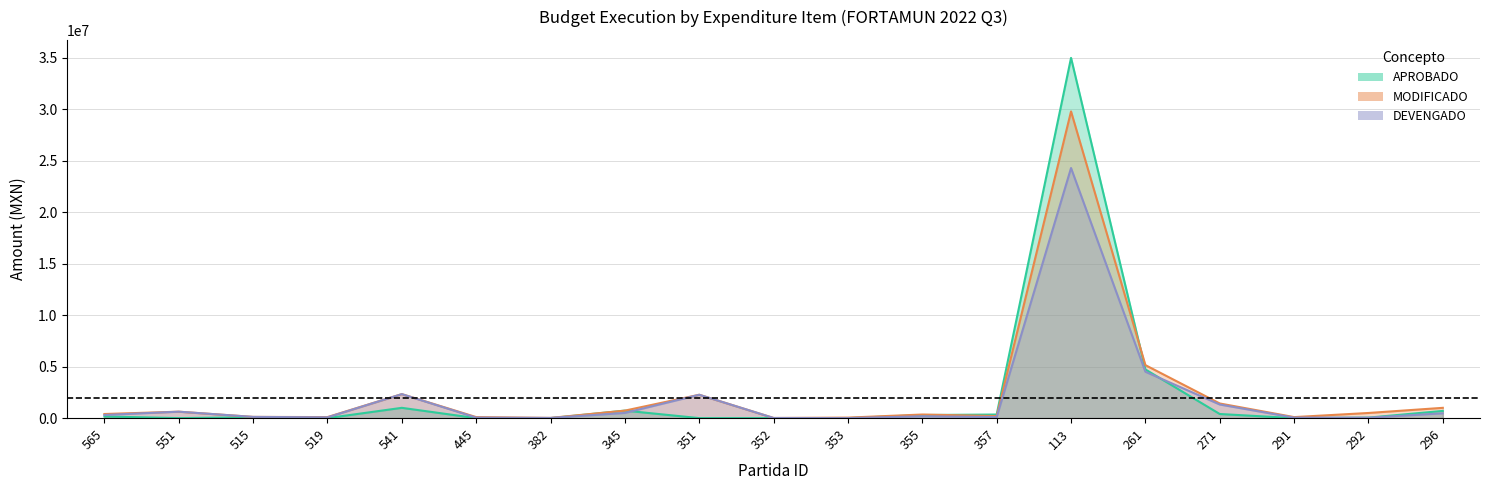

Which label corresponds to the largest value in the chart?

113